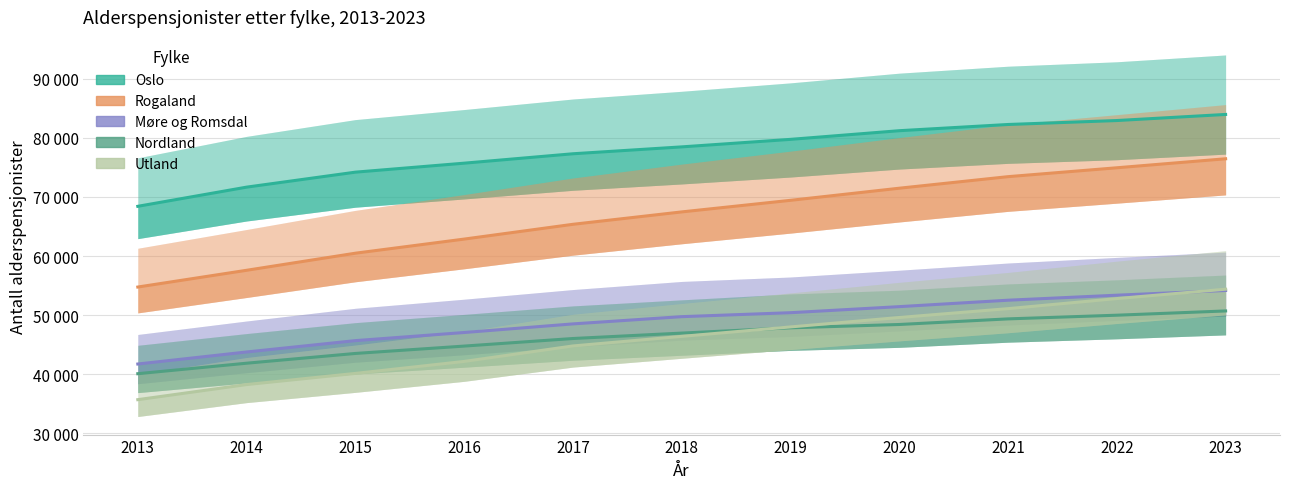

Which category has the lowest value in the Møre og Romsdal series?

2013